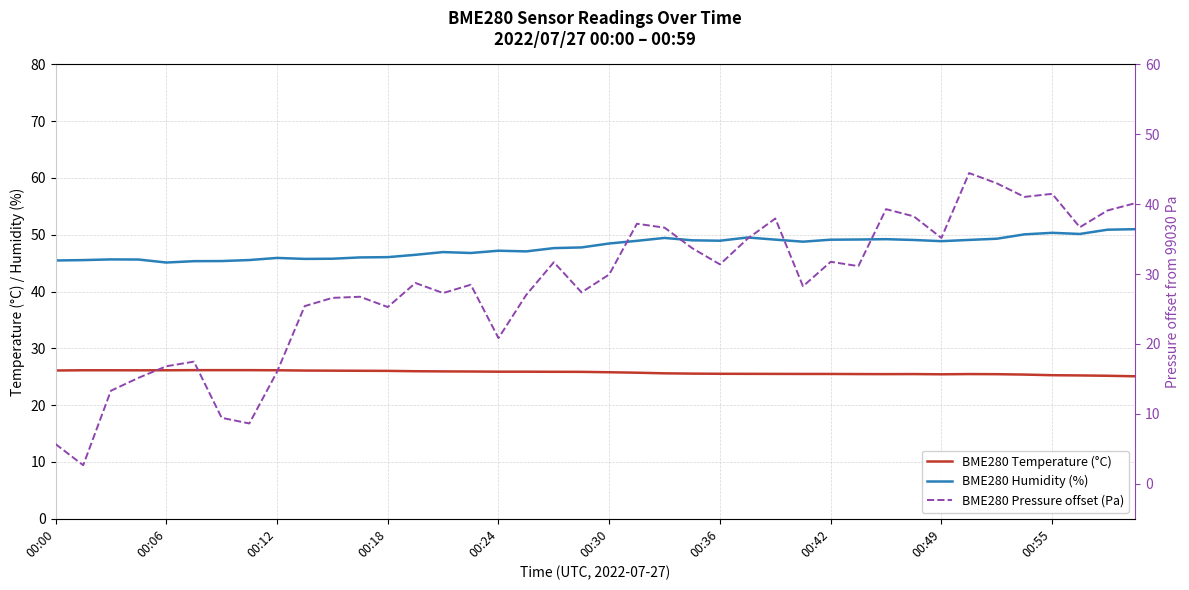

Where is BME280 Pressure offset (Pa) nearest to the value 23?

00:24